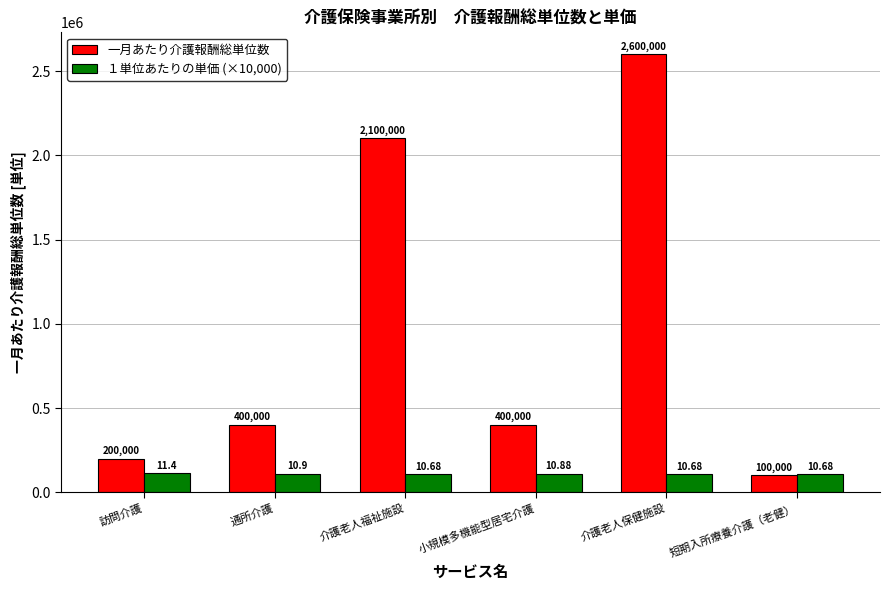

Is it true that 一月あたり介護報酬総単位数 equals 400000.0 at 小規模多機能型居宅介護?

True